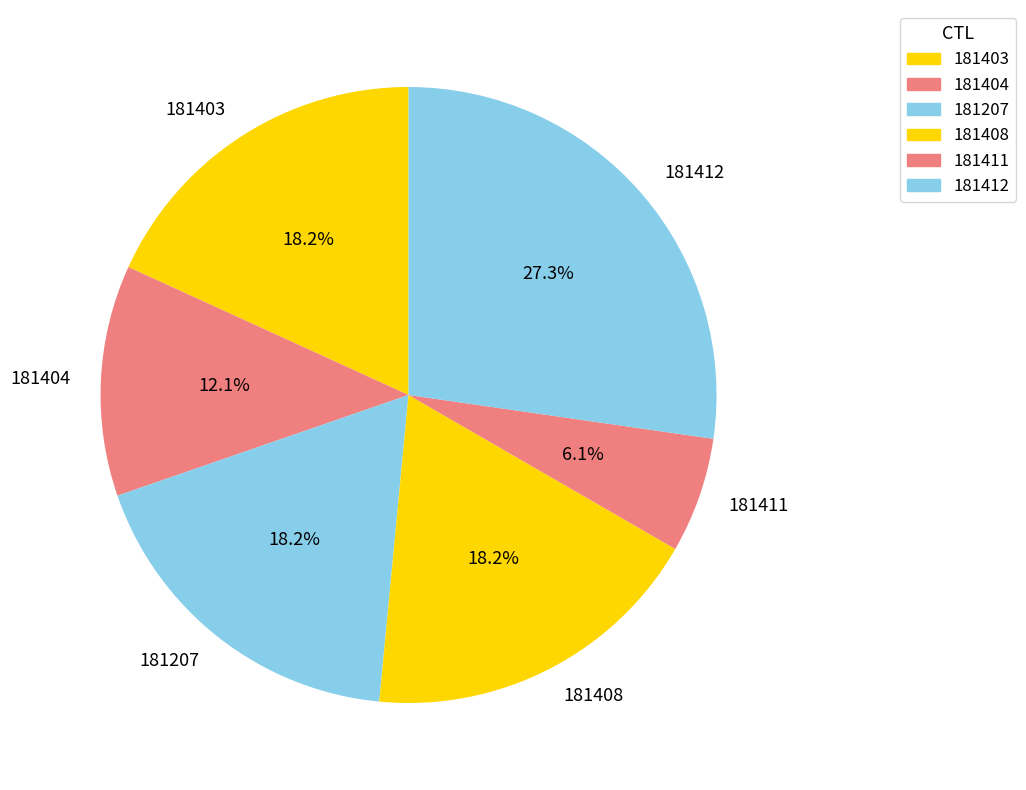

What is the ratio of the value at 181412 to the value at 181411?

4.5